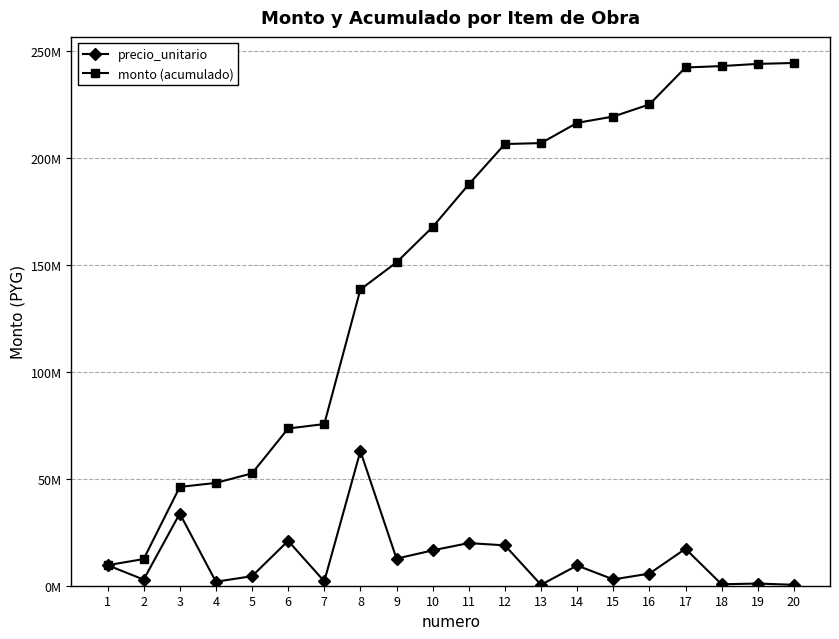

The value of monto (acumulado) at 19 is 243808183. True or false?

True